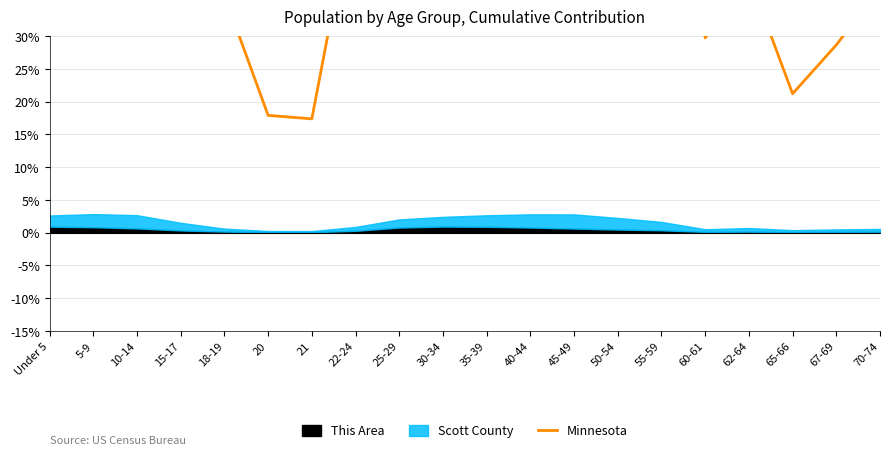

The chart shows a value of 29.5 at 15-17. True or false?

False